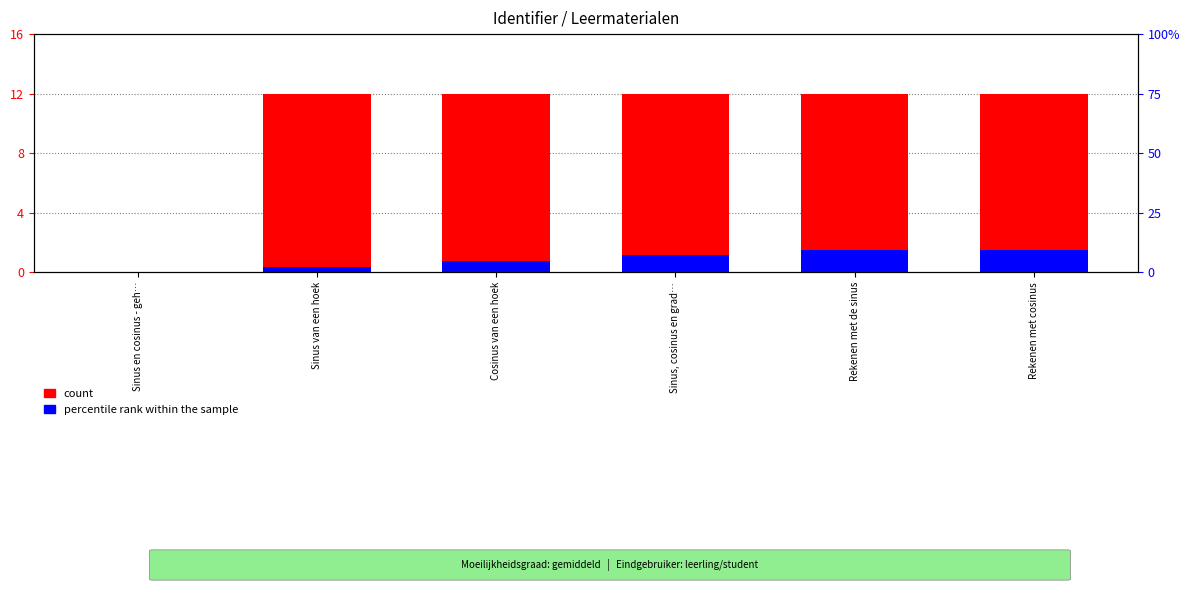

How many positive values does the count series have?

5